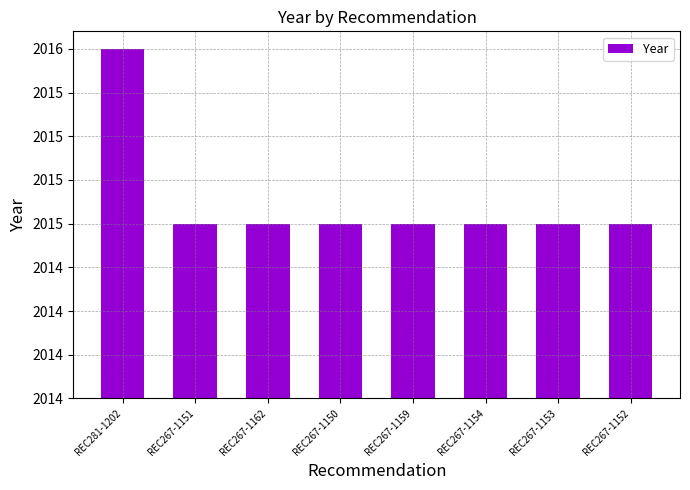

Does the chart contain any negative values?

No